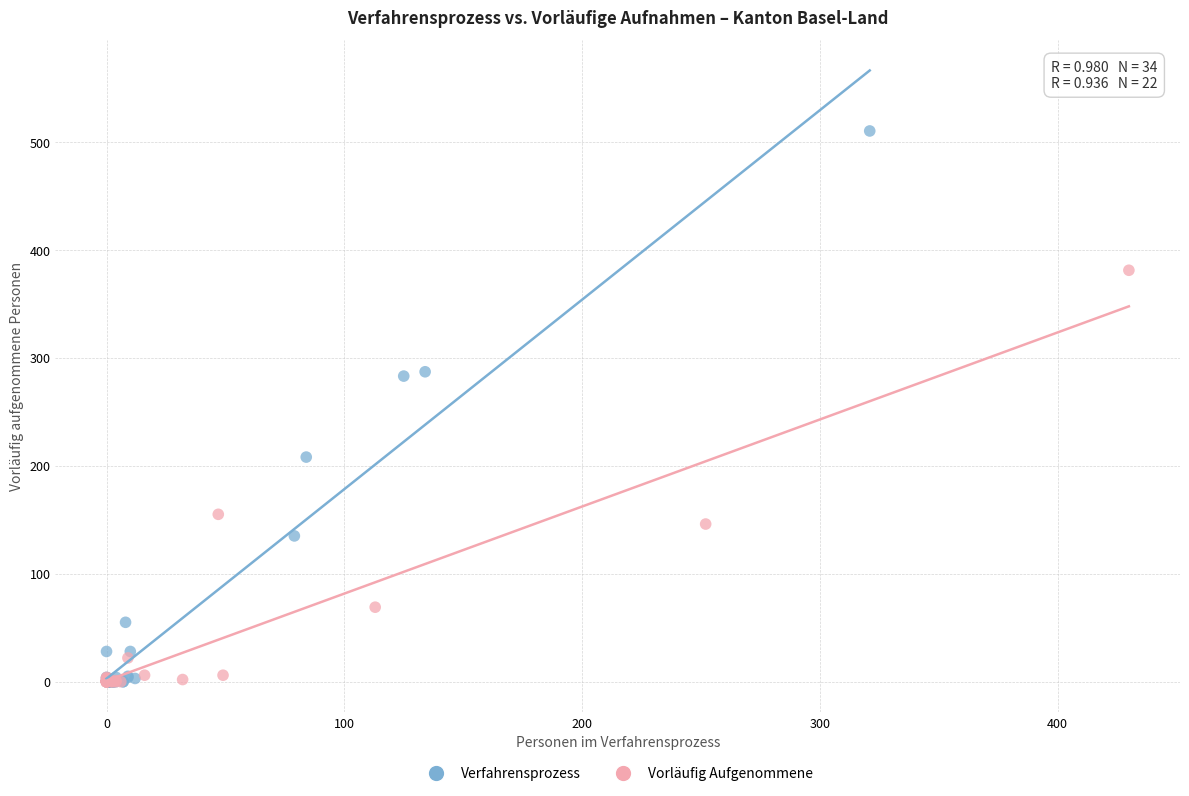

Which series has the widest spread of Y values?

Verfahrensprozess